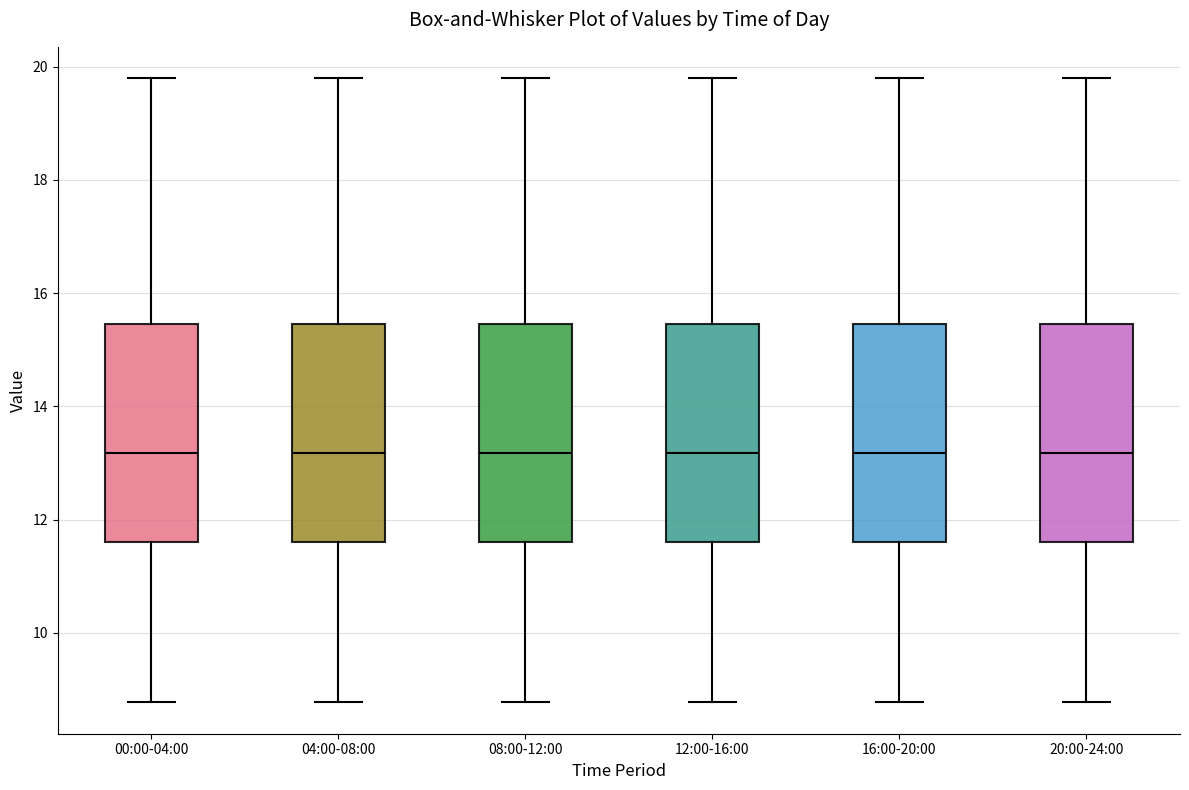

Reading left to right, transcribe this box plot: for each box, give where its median line is, the range the box spans, and where its two whiskers end, as read against the y-axis. The values are not printed on the chart, so give them approximately, as read against the axis.

00:00-04:00: median 13.2, box 11.6 to 15.4, whiskers 8.8 to 19.8
04:00-08:00: median 13.2, box 11.6 to 15.4, whiskers 8.8 to 19.8
08:00-12:00: median 13.2, box 11.6 to 15.4, whiskers 8.8 to 19.8
12:00-16:00: median 13.2, box 11.6 to 15.4, whiskers 8.8 to 19.8
16:00-20:00: median 13.2, box 11.6 to 15.4, whiskers 8.8 to 19.8
20:00-24:00: median 13.2, box 11.6 to 15.4, whiskers 8.8 to 19.8